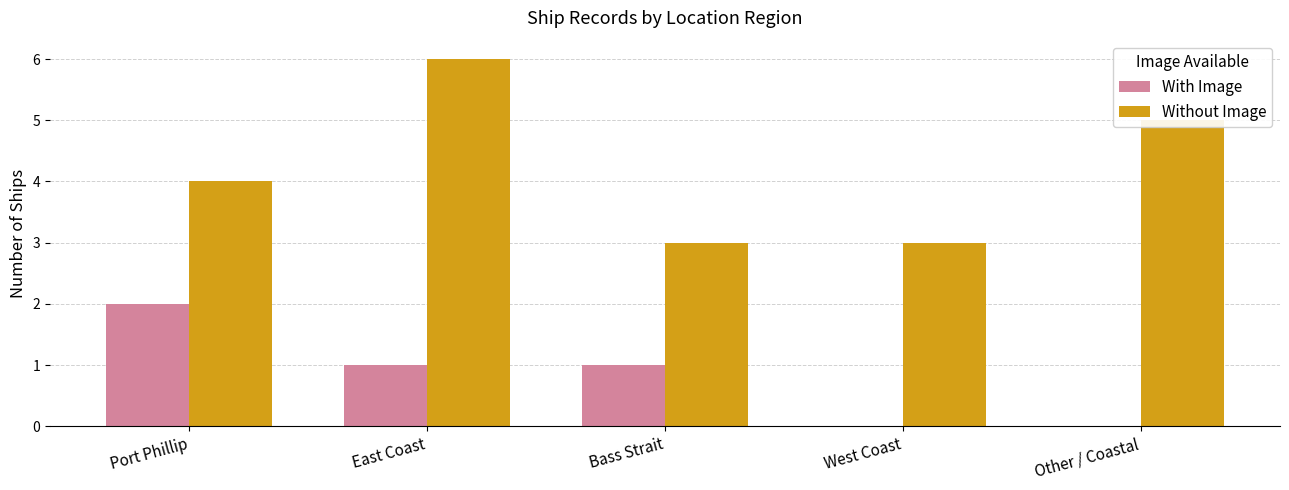

Reading left to right, extract all data points from this chart.

With Image: 2	1	1	0	0
Without Image: 4	6	3	3	5